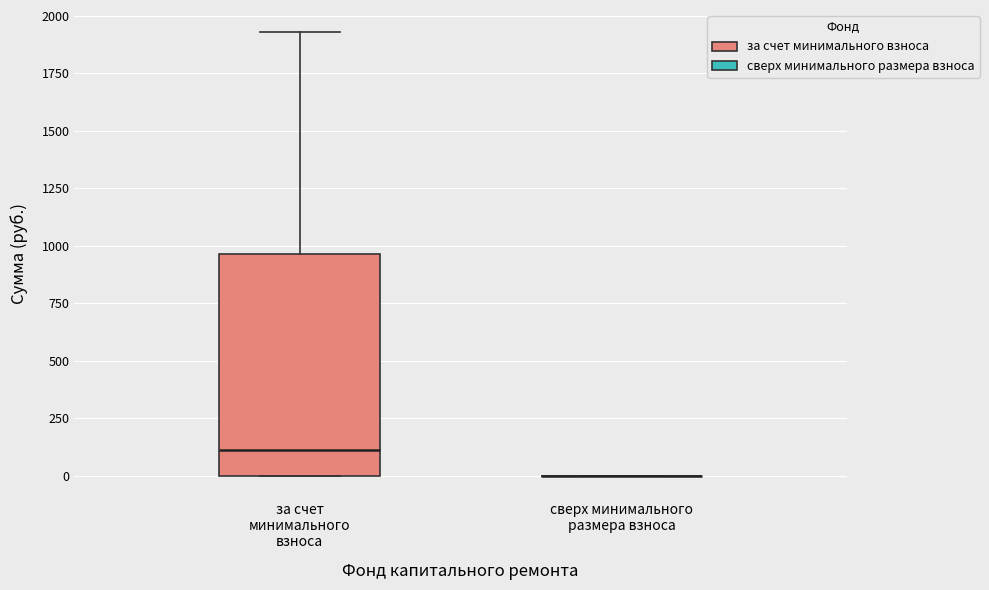

Reading left to right, read every box against the y-axis: the position of its median line, the range the box covers, and the ends of its whiskers. The values are not printed on the chart, so give them approximately, as read against the axis.

за счет минимального взноса: median 100, box 0 to 950, whiskers 0 to 1950
сверх минимального размера взноса: box collapsed to a line at 0, whiskers 0 to 0